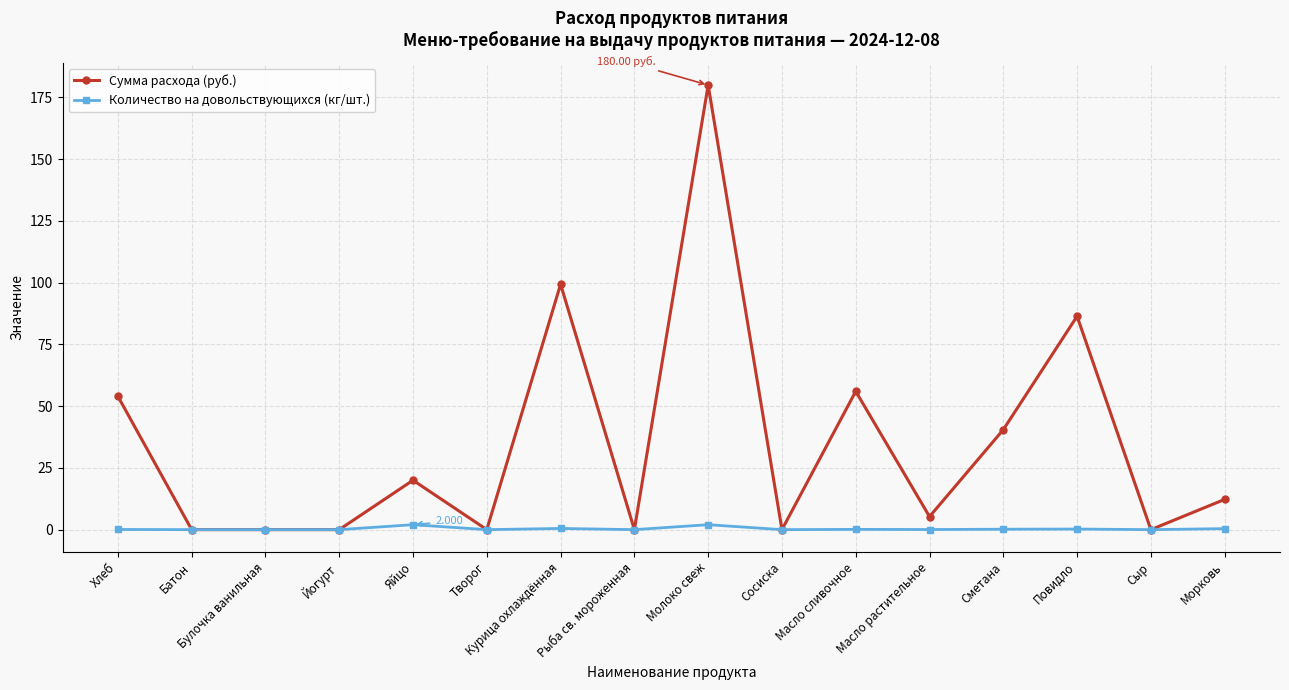

What are all the series names shown in the legend?

Сумма расхода (руб.), Количество на довольствующихся (кг/шт.)